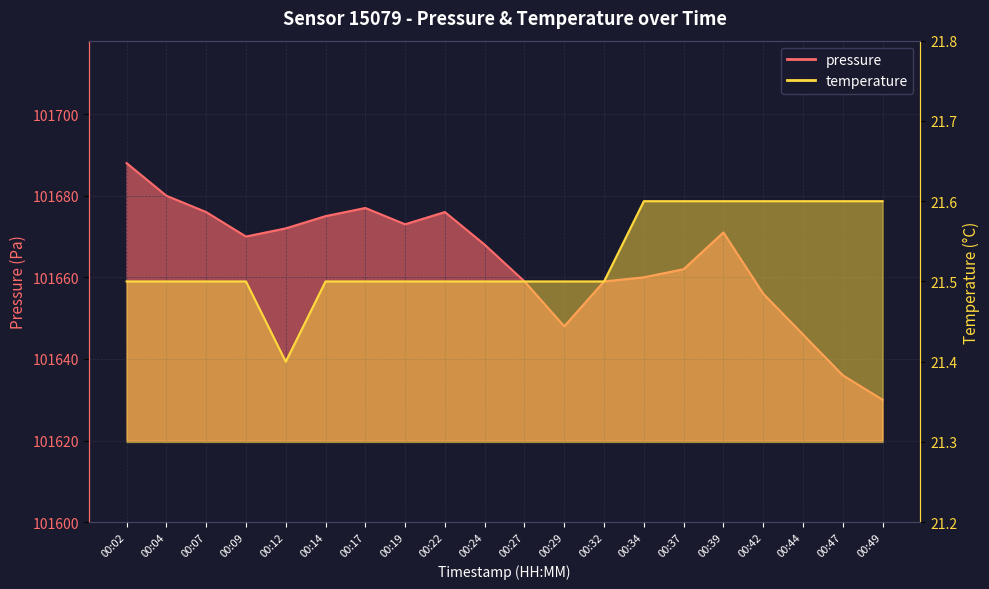

Reading left to right, transcribe all the data shown in this chart.

pressure: 101688.0	101680.0	101676.0	101670.0	101672.0	101675.0	101677.0	101673.0	101676.0	101668.0	101659.0	101648.0	101659.0	101660.0	101662.0	101671.0	101656.0	101646.0	101636.0	101630.0
temperature: 21.5	21.5	21.5	21.5	21.4	21.5	21.5	21.5	21.5	21.5	21.5	21.5	21.5	21.6	21.6	21.6	21.6	21.6	21.6	21.6